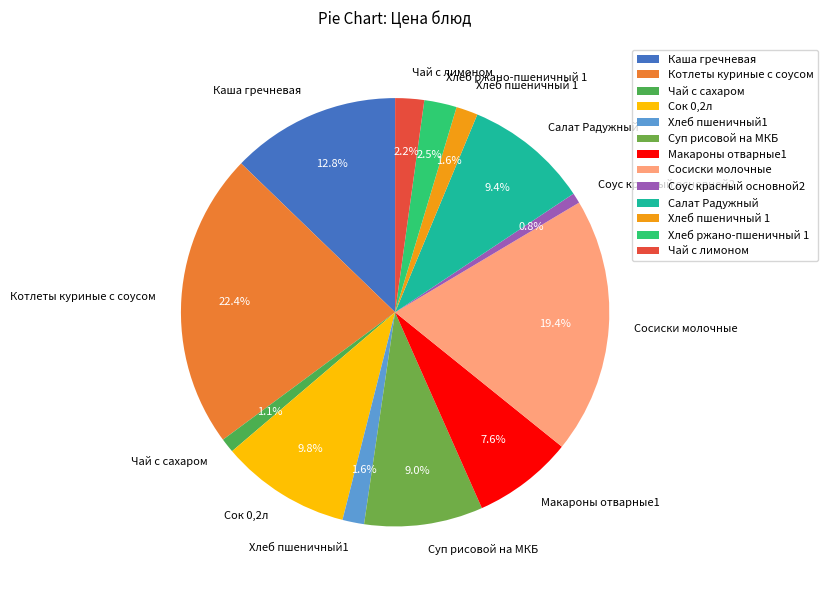

Approximately how many times larger is the value at Суп рисовой на МКБ compared to Сок 0,2л?

0.9